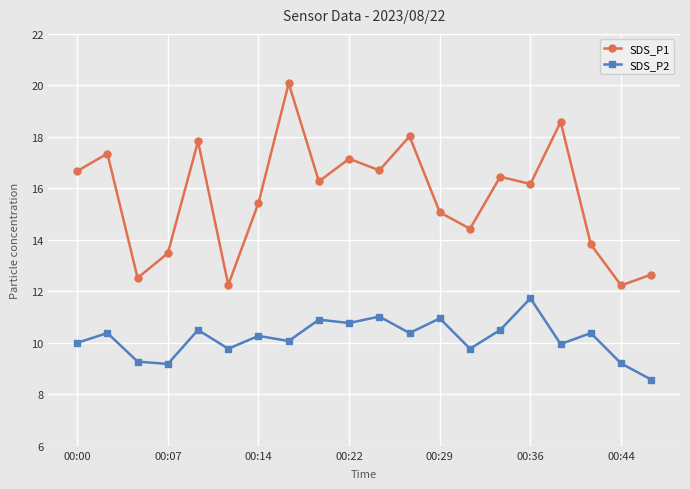

True or false: SDS_P1 and SDS_P2 intersect in this chart.

False